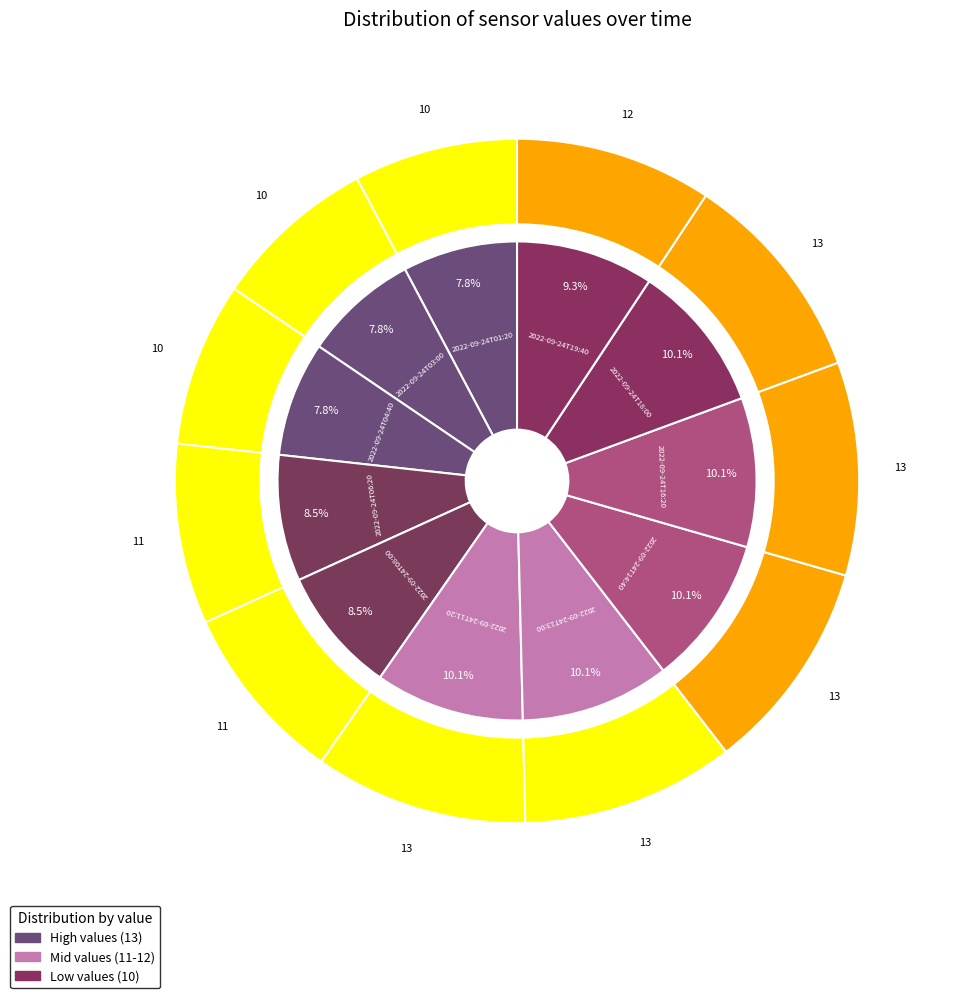

To the nearest percent, what percentage of the pie is 2022-09-24T18:00?

10%